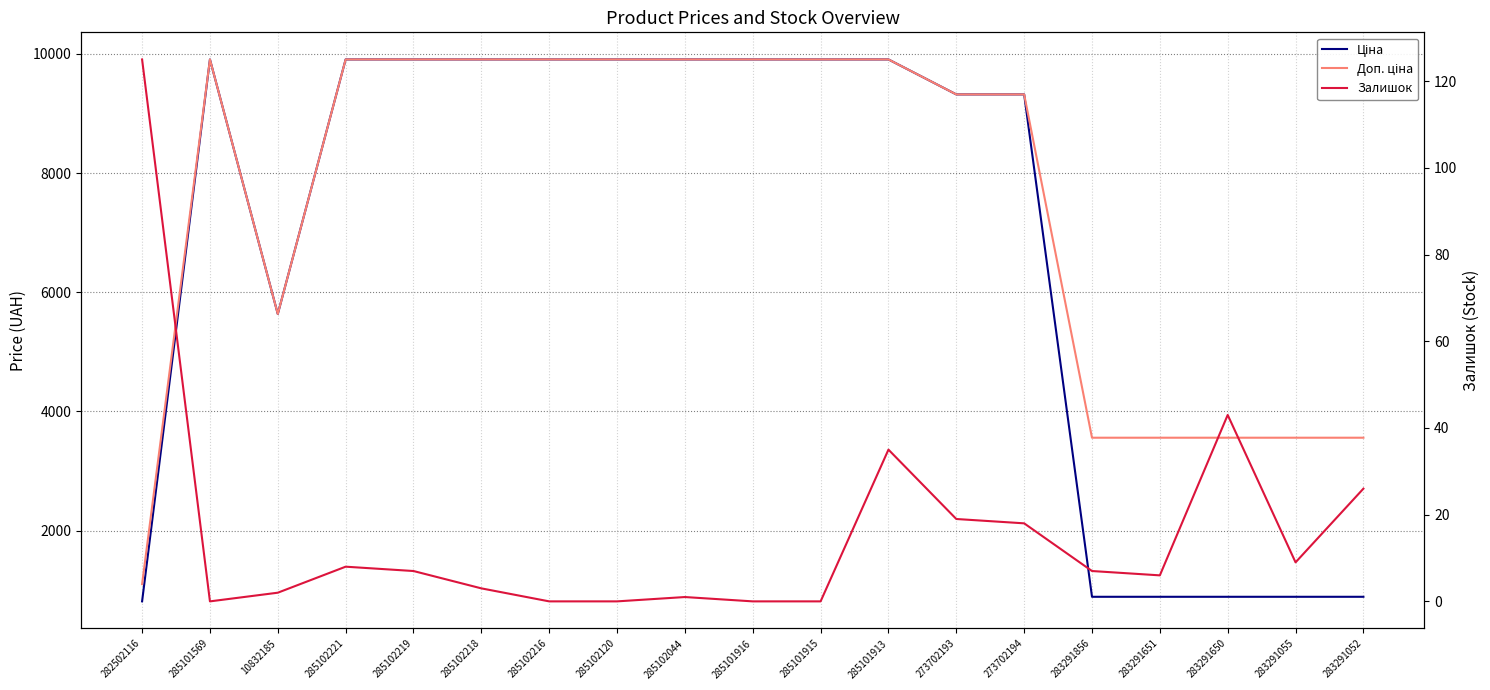

Reading left to right, extract all data points from this chart.

Ціна: 813.0	9908.5	5636.0	9908.5	9908.5	9908.5	9908.5	9908.5	9908.5	9908.5	9908.5	9908.5	9321.4	9321.4	889.9	889.9	889.9	889.9	889.9
Доп. ціна: 1101.8	9908.5	5636.0	9908.5	9908.5	9908.5	9908.5	9908.5	9908.5	9908.5	9908.5	9908.5	9321.4	9321.4	3559.7	3559.7	3559.7	3559.7	3559.7
Залишок: 125.0	0.0	2.0	8.0	7.0	3.0	0.0	0.0	1.0	0.0	0.0	35.0	19.0	18.0	7.0	6.0	43.0	9.0	26.0